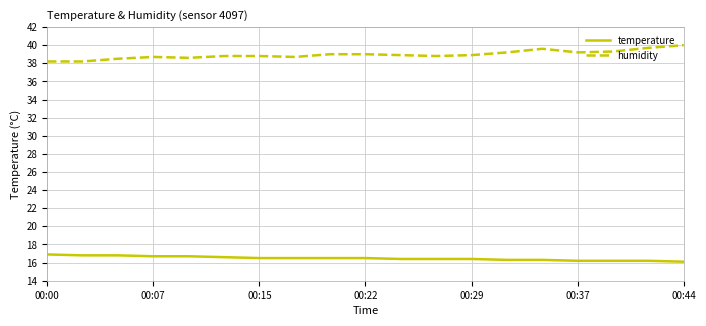

What is the difference between the maximum and minimum values in the humidity series?

1.8